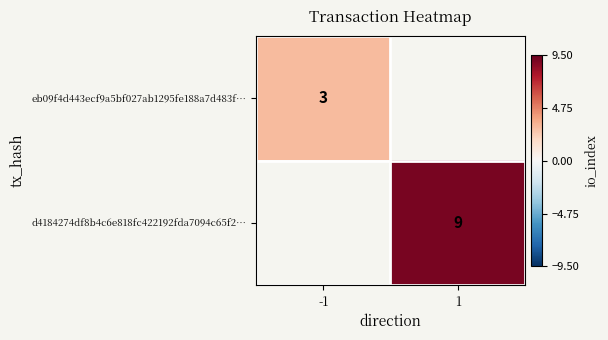

The eb09f4d443ecf9a5bf027ab1295fe188a7d483f… series shows 3 at -1. True or false?

True